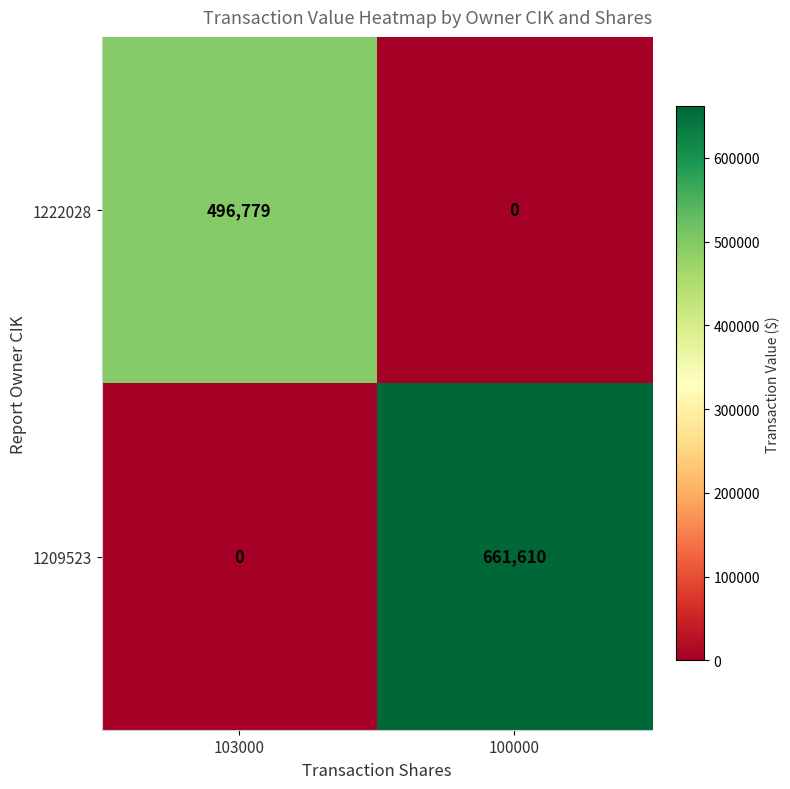

The value of 1222028 at 103000 is 806617. True or false?

False